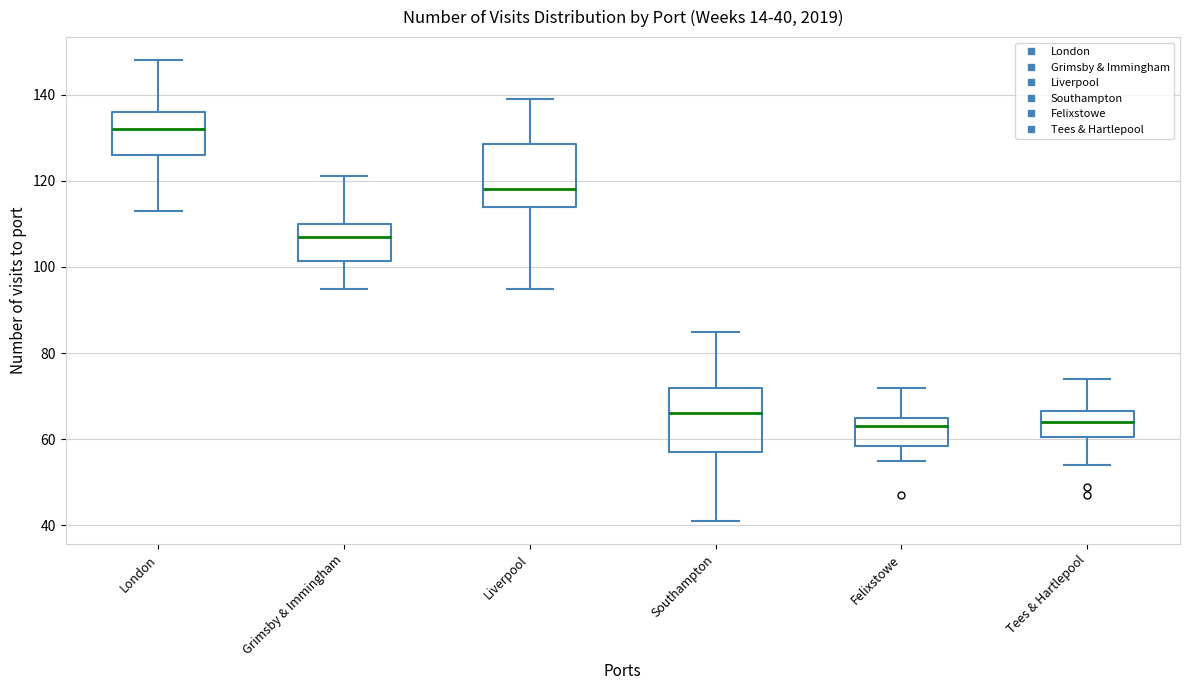

Which box's median line is the highest?

London